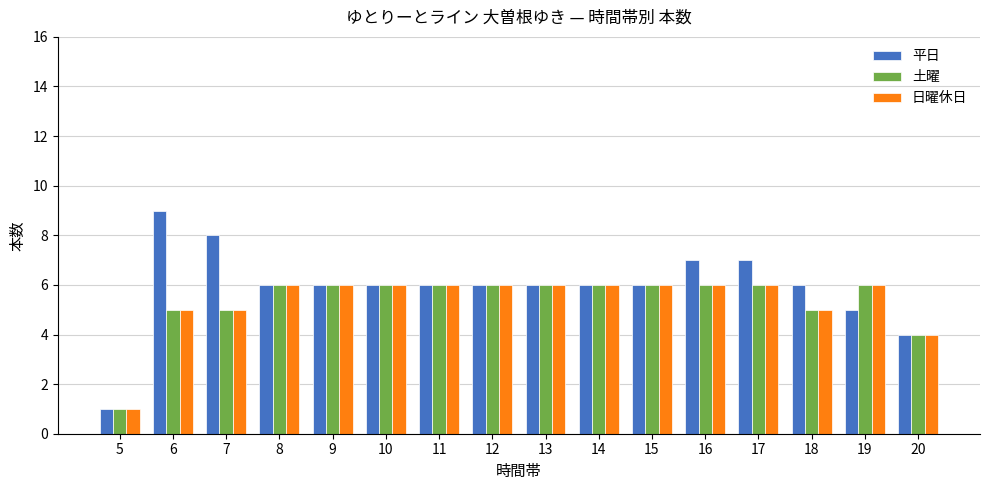

At which label is 日曜休日 closest to 3?

20